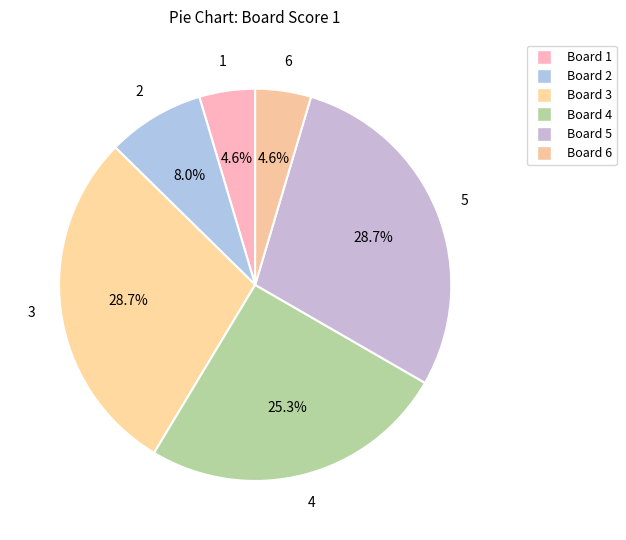

To the nearest percent, what is the difference between the largest and smallest slice percentages?

24%